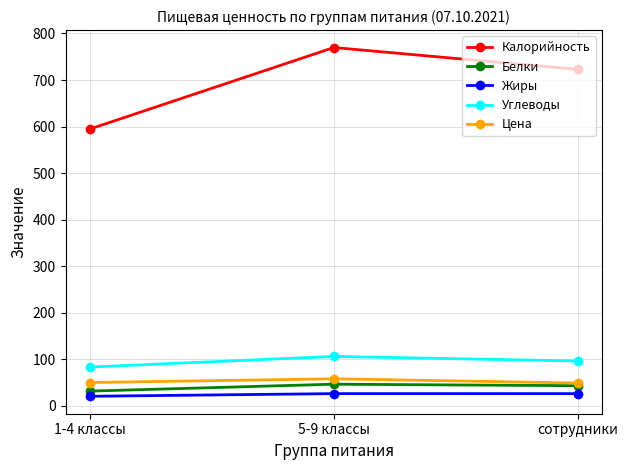

What is the maximum value for Цена?

57.9